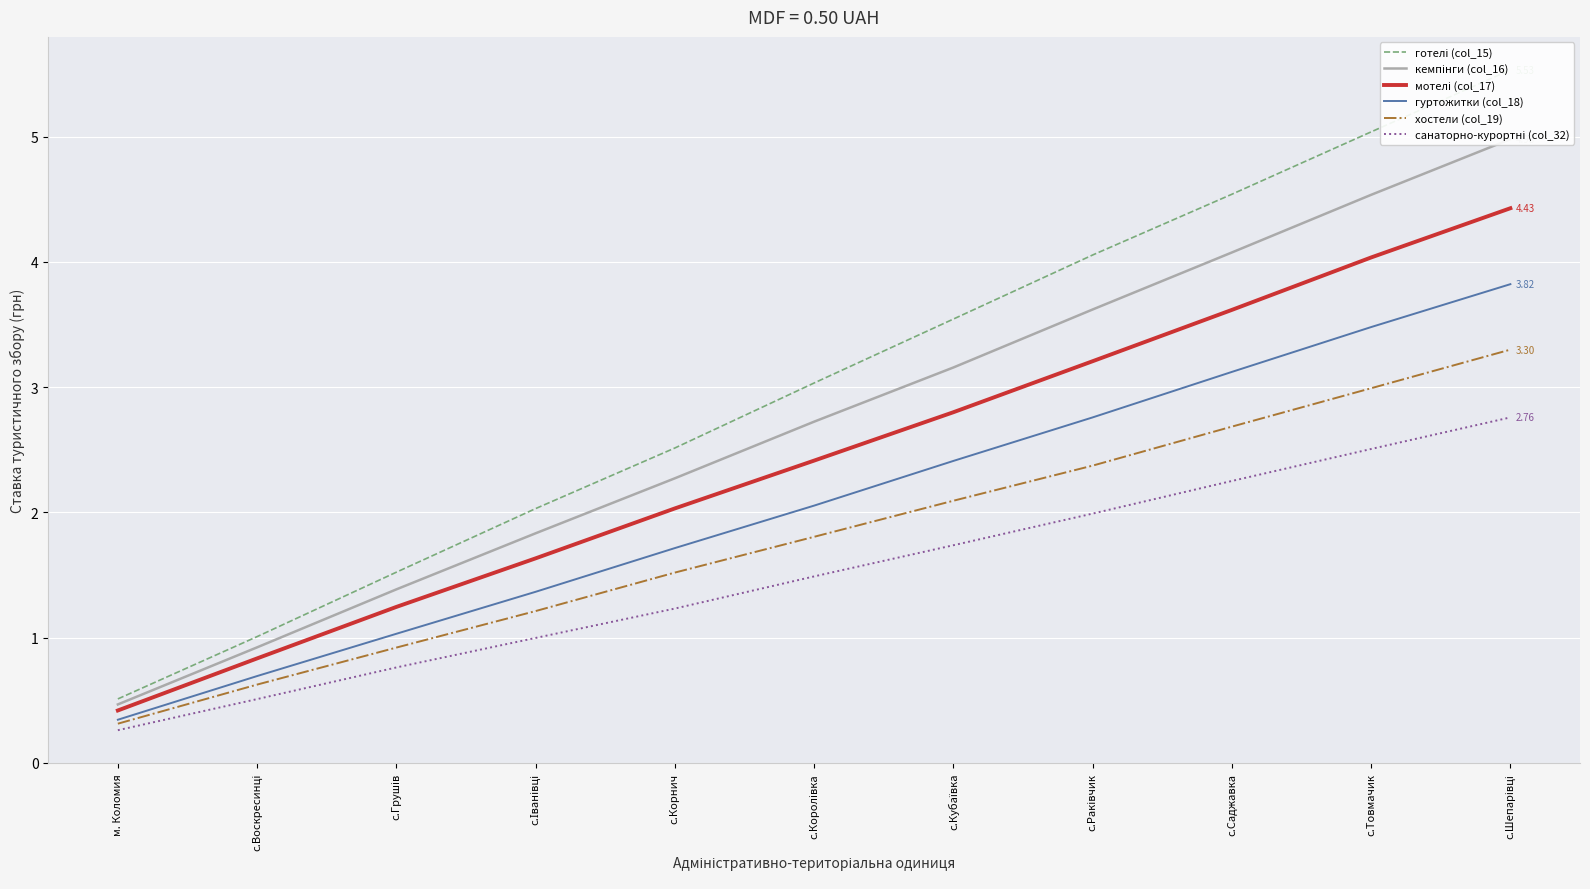

What is the difference between the second highest and minimum values in the хостели (col_19) series?

2.7